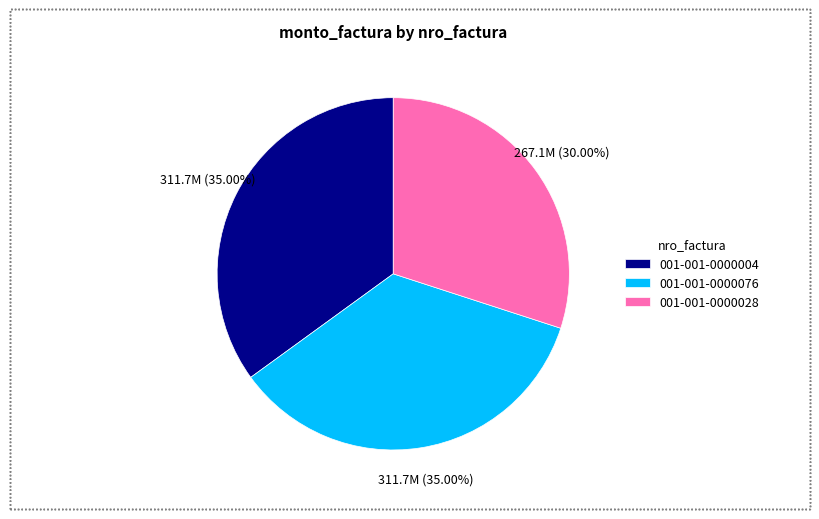

How many slices are in this pie chart?

3